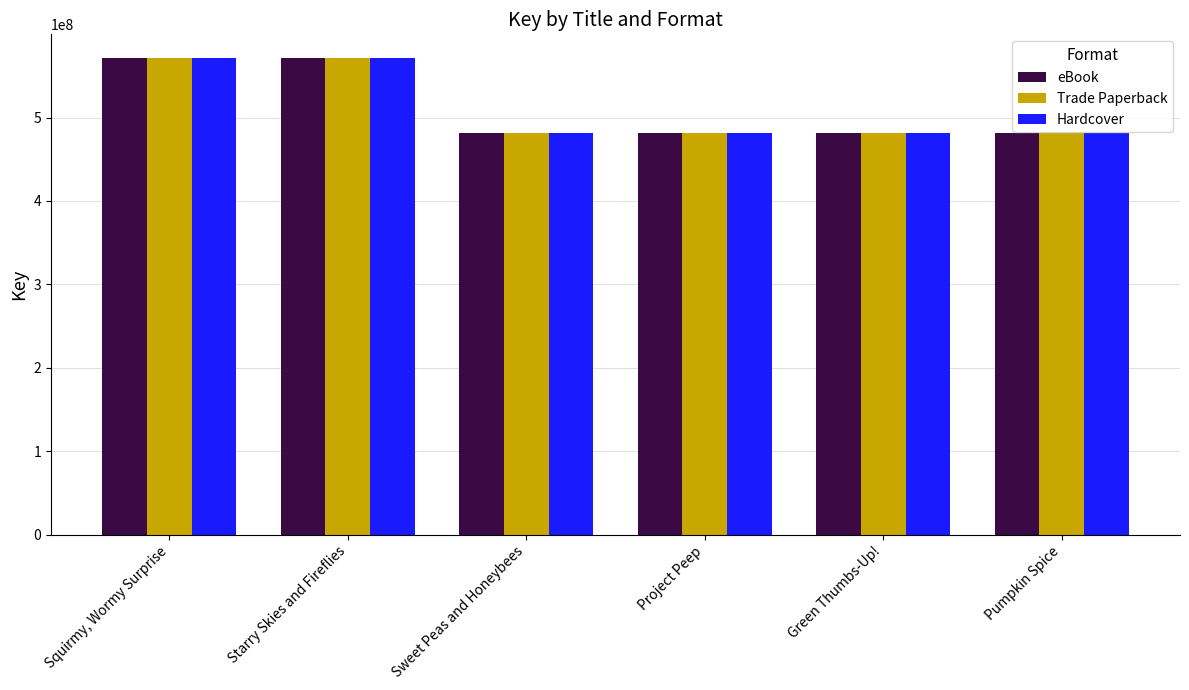

Rank the categories by eBook value from lowest to highest.

Green Thumbs-Up!, Pumpkin Spice, Project Peep, Sweet Peas and Honeybees, Starry Skies and Fireflies, Squirmy, Wormy Surprise